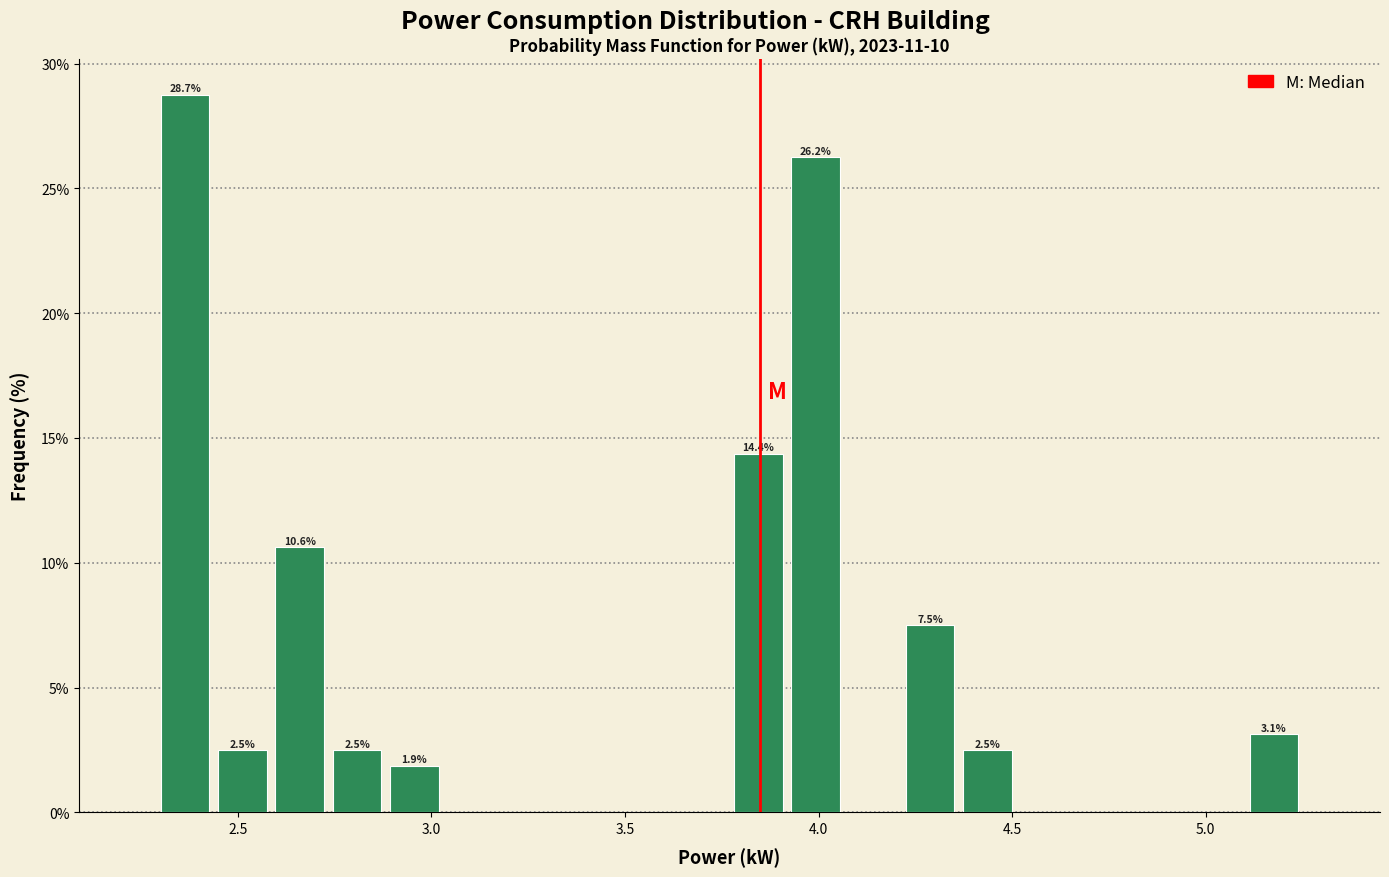

Read against the x-axis, roughly where is the centre of the tallest bar?

2.35